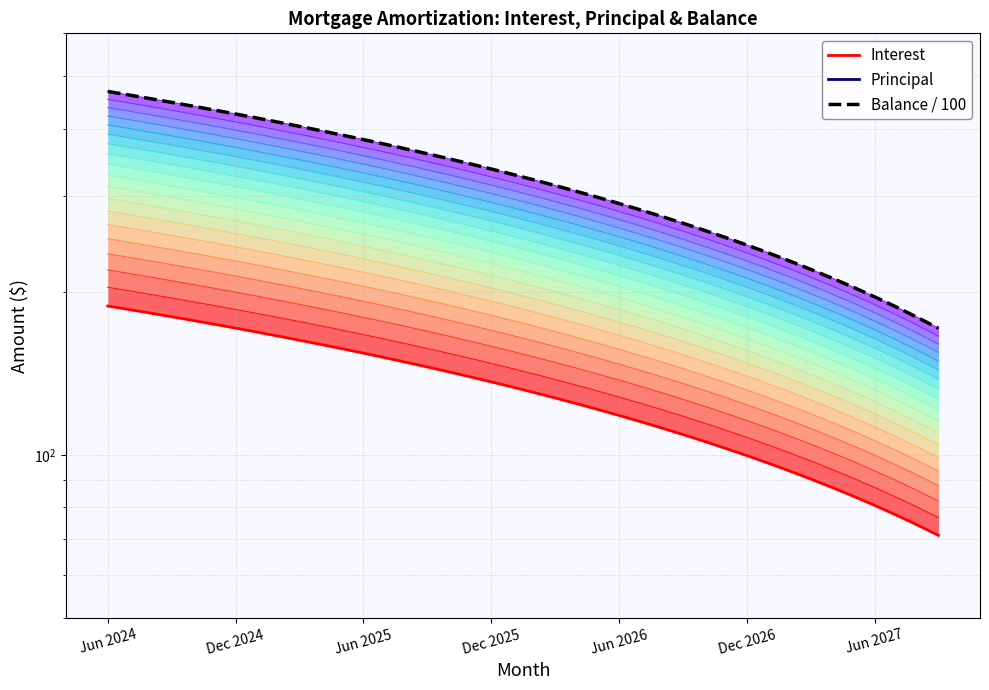

What is the value of the Balance / 100 point at the 17th from the left?

352.2